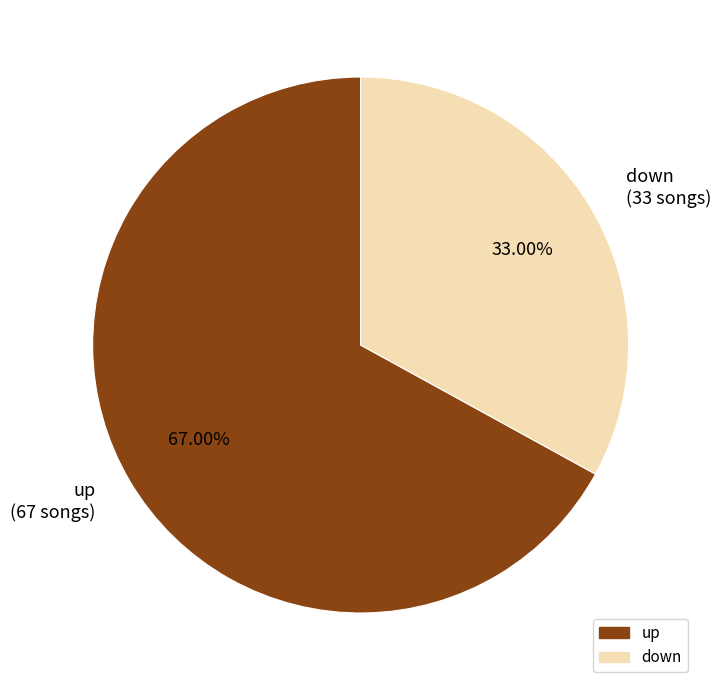

How much of the chart is everything except down?

67.0%